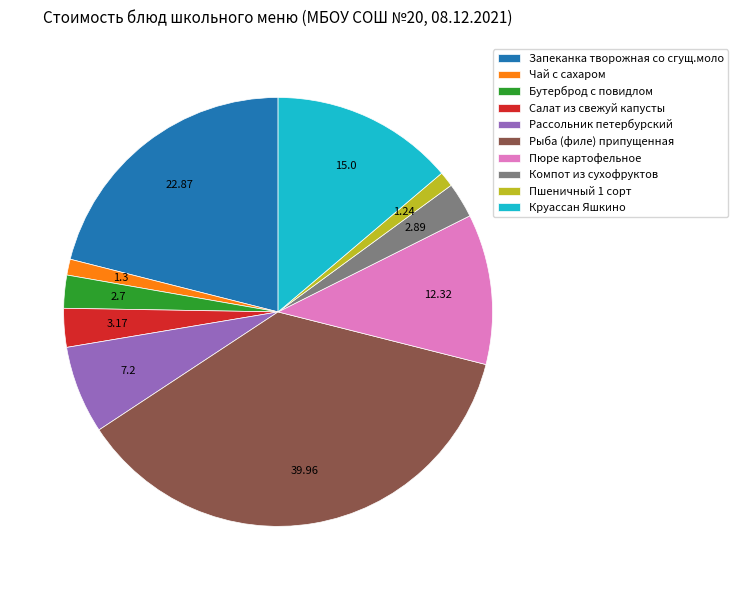

Is there any slice that represents more than half of the pie?

No